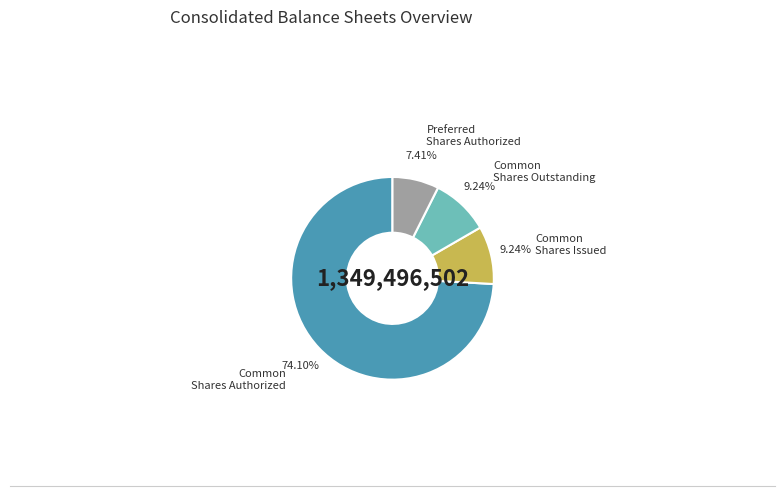

Does any single category account for the majority?

Yes